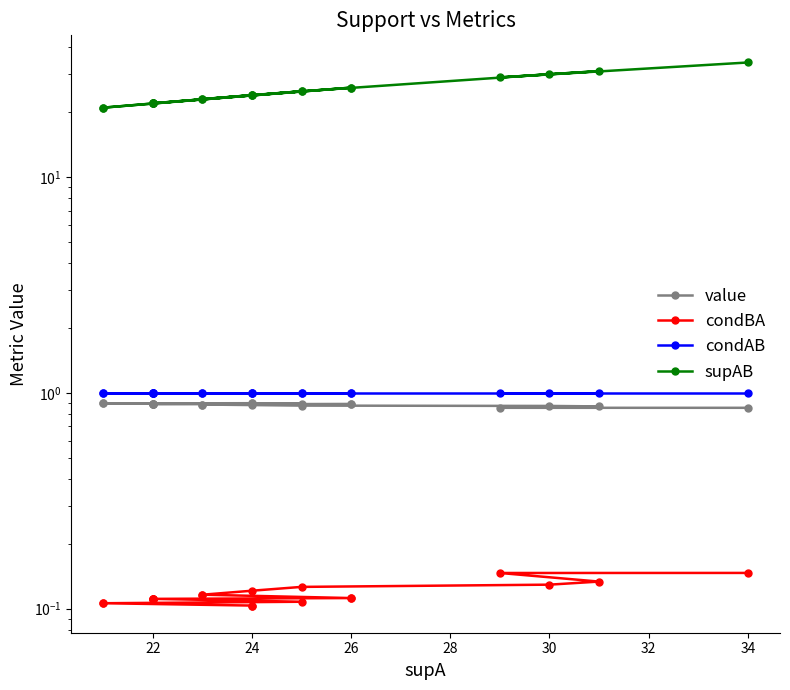

True or false: supAB and value cross at least once.

False